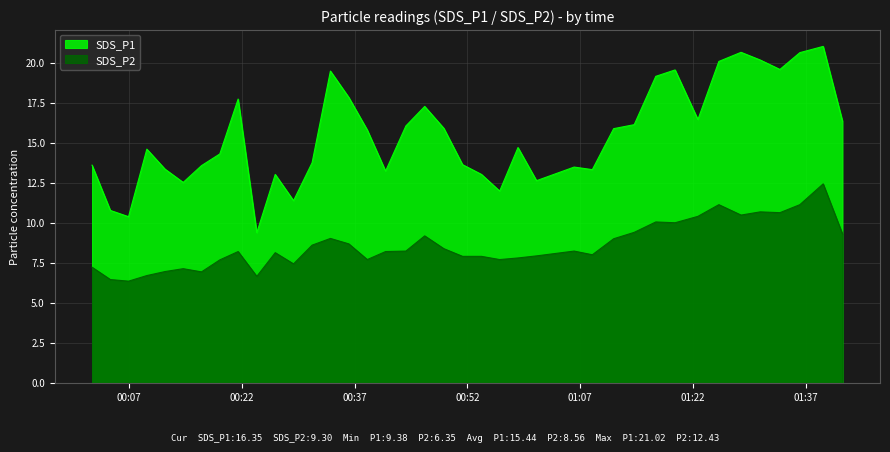

True or false: SDS_P2 and SDS_P1 cross at least once.

False